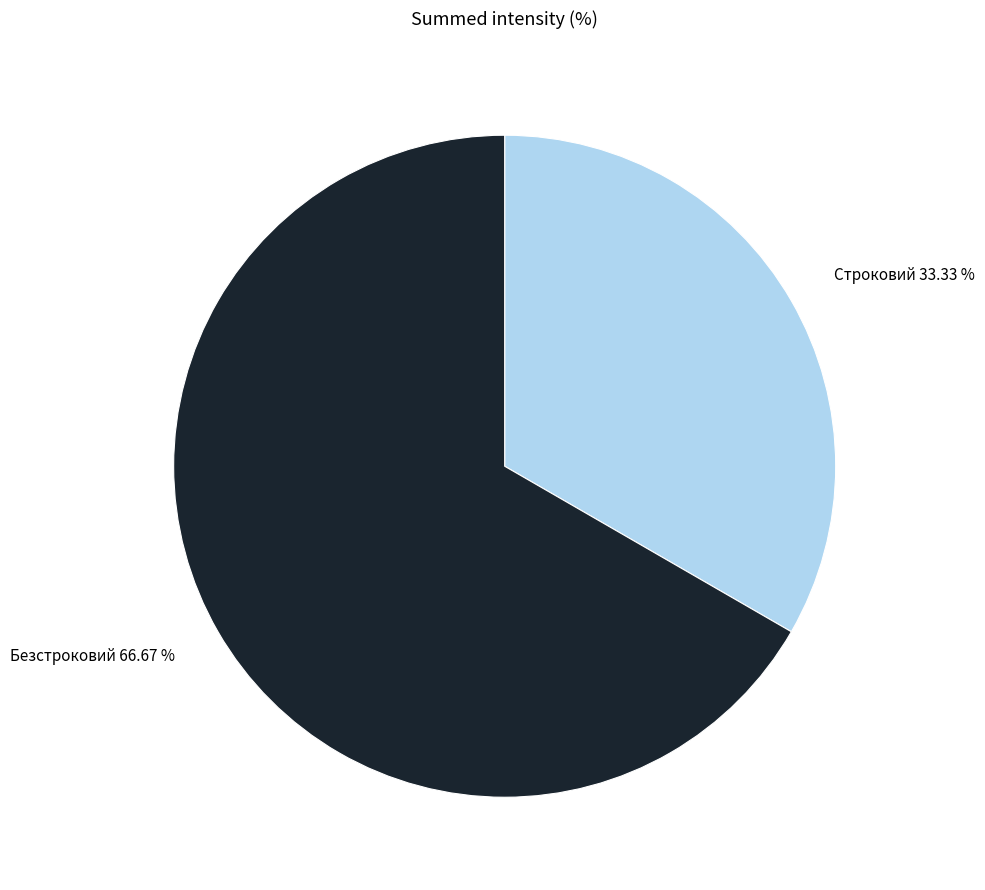

Is there any slice that represents more than half of the pie?

Yes